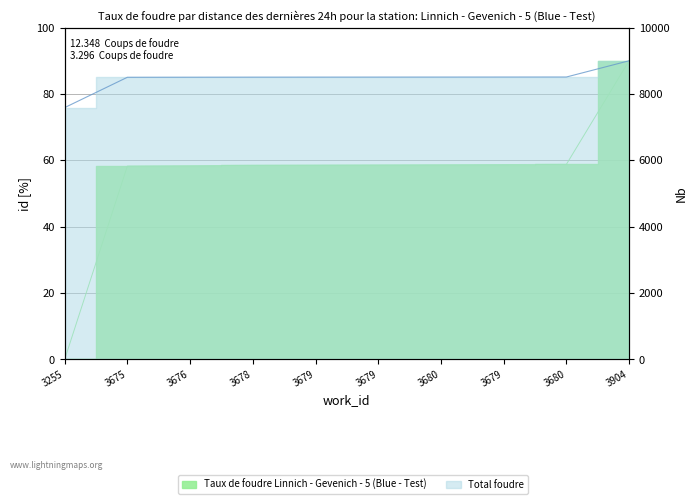

List the series in order of their peak value, highest first.

Total foudre, Taux de foudre Linnich - Gevenich - 5 (Blue - Test)